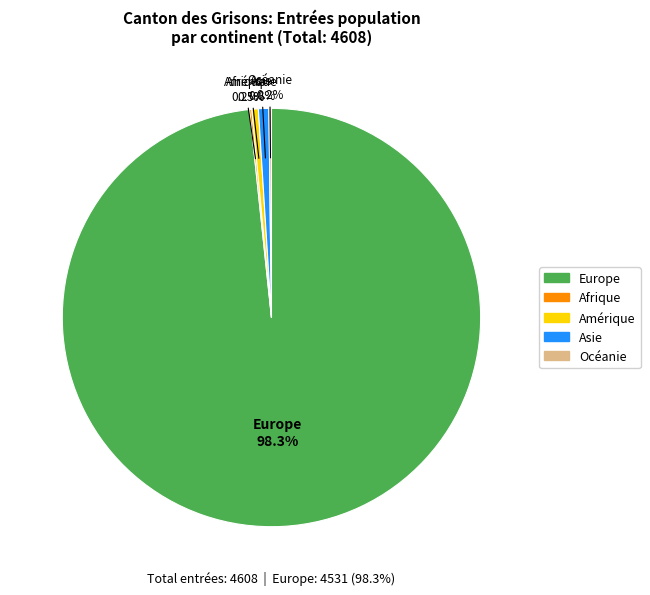

Is there any slice that represents more than half of the pie?

Yes